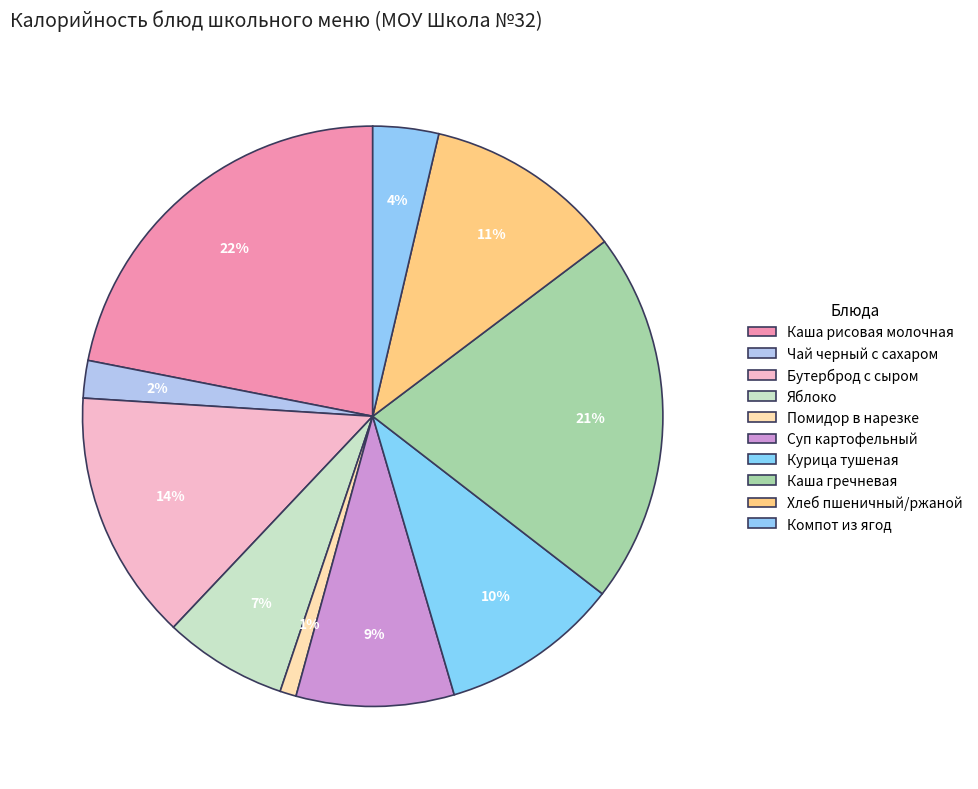

What is the change in value from Яблоко to Курица тушеная?

+39.4